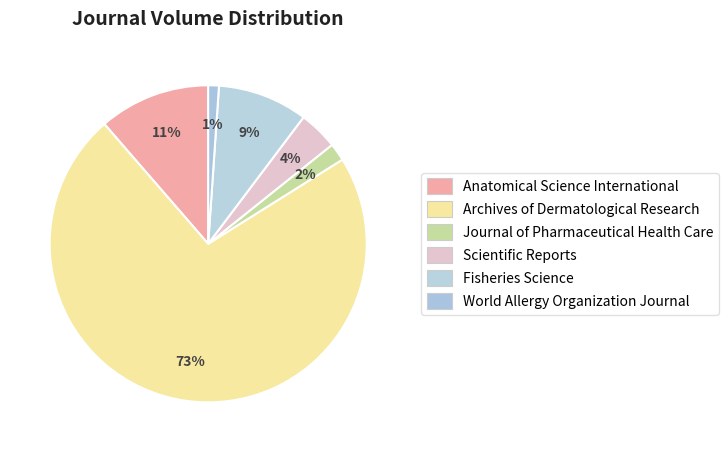

Is it true that Anatomical Science International is 11% of the pie?

True